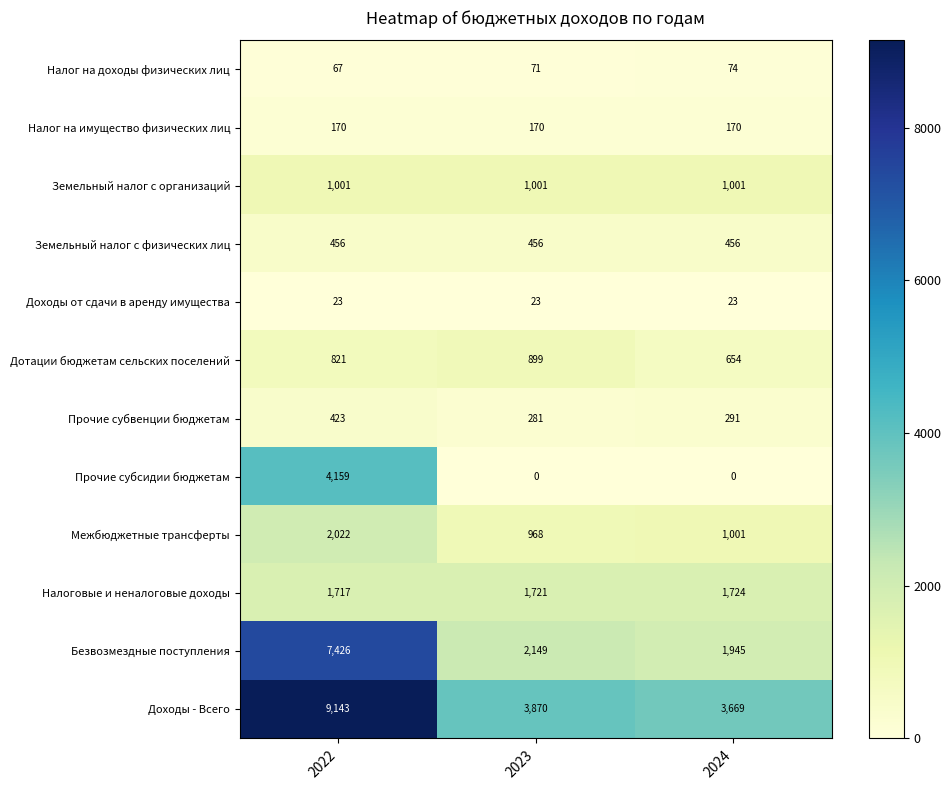

Is it true that Налог на доходы физических лиц equals 100 at 2024?

False